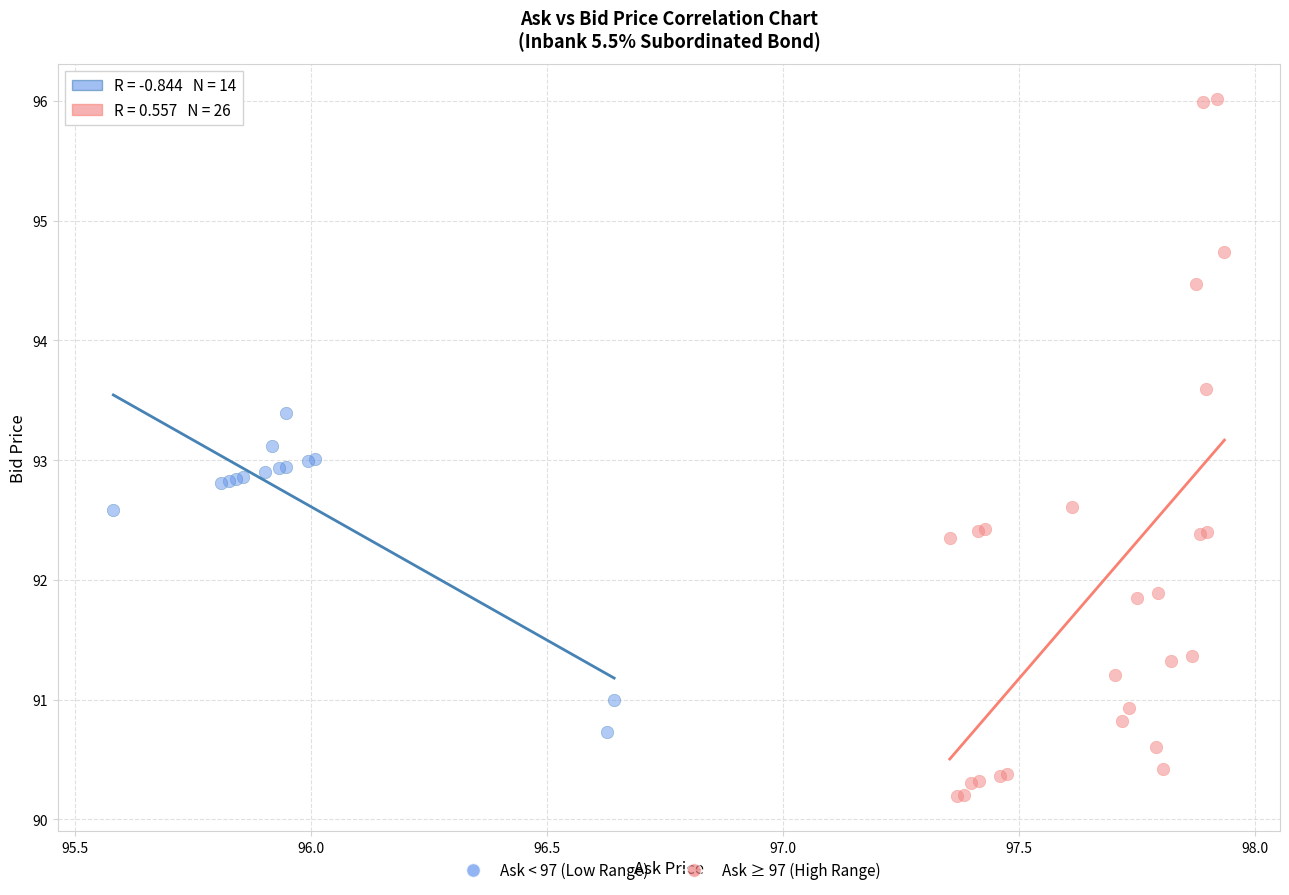

Which series reaches the minimum Y coordinate?

Ask ≥ 97 (High Range)